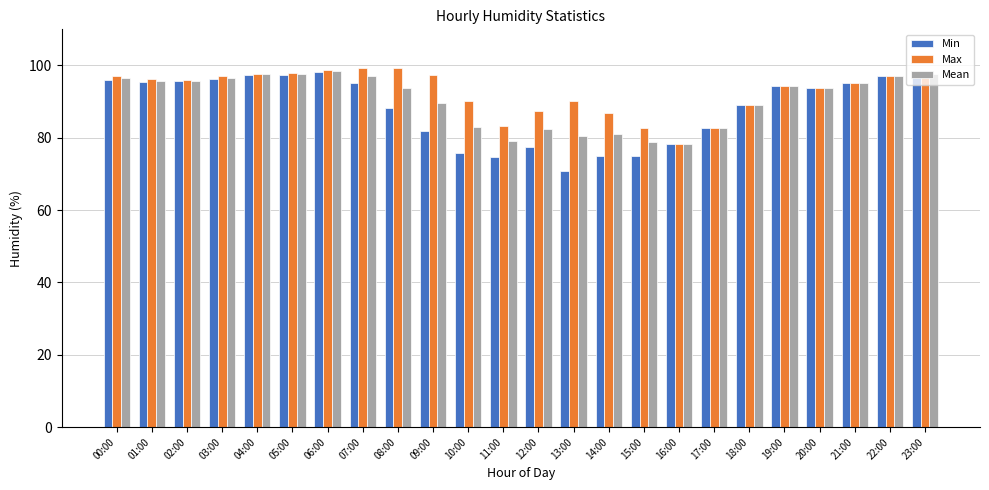

Does the chart contain any negative values?

No